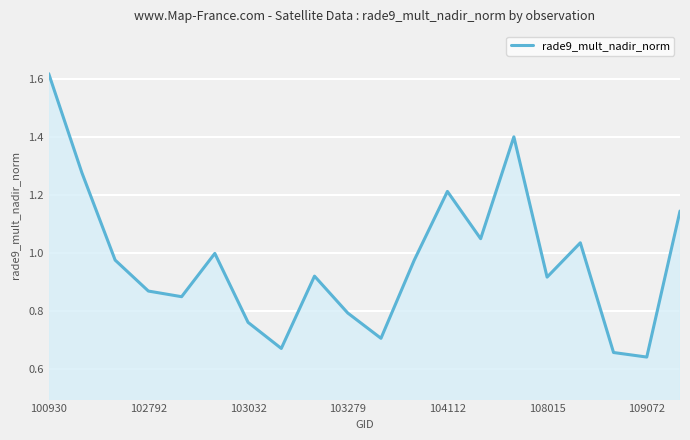

How many lines are shown in the chart?

1